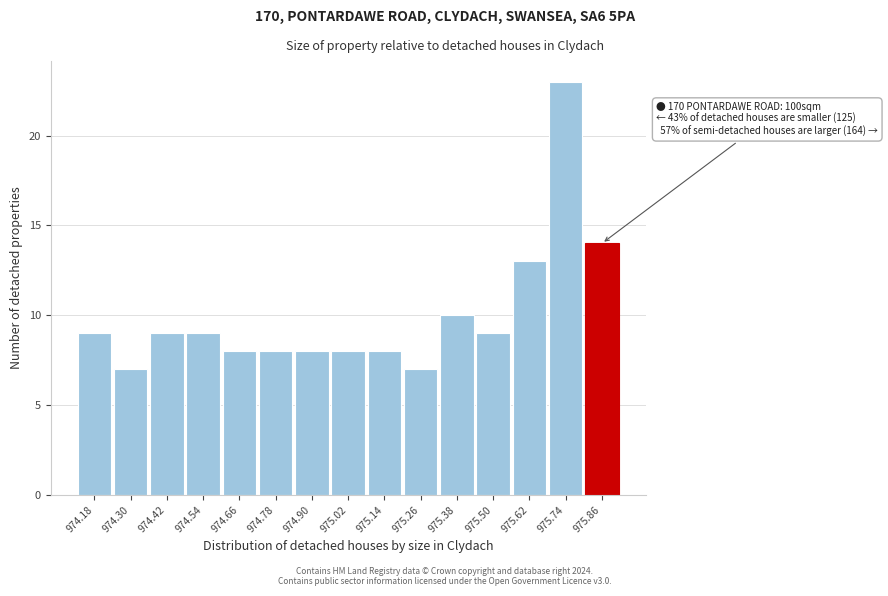

Reading left to right, what are all the values shown in this chart?

9	7	9	9	8	8	8	8	8	7	10	9	13	23	14